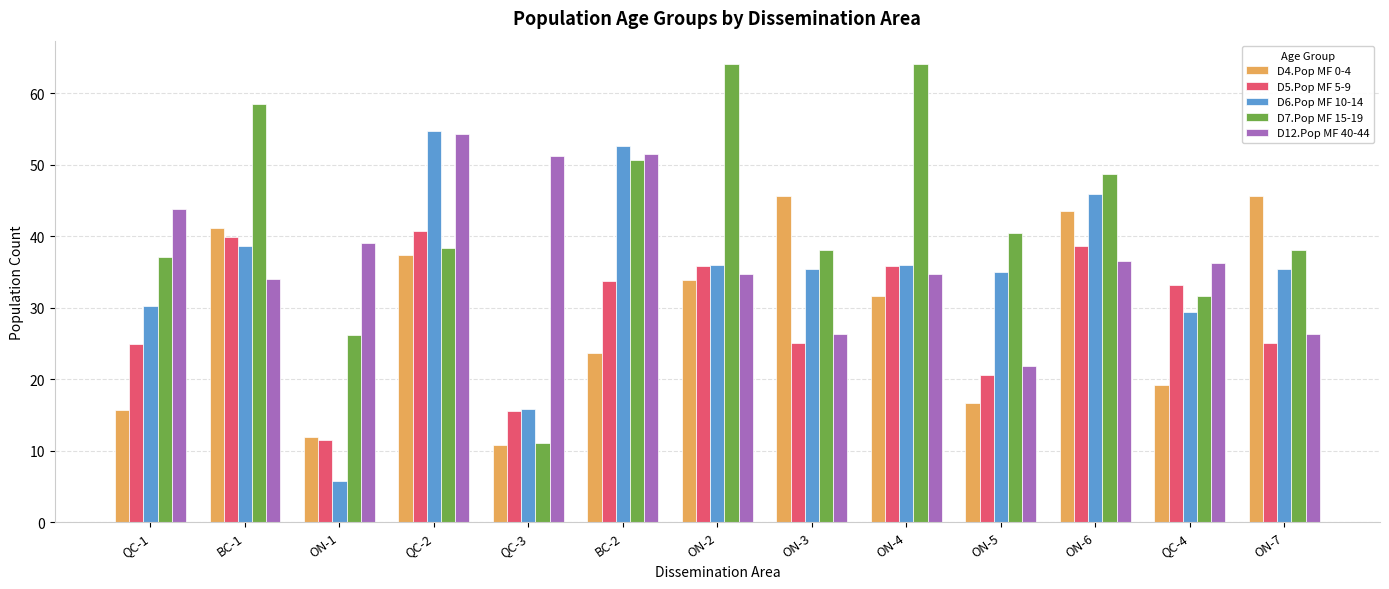

What is the label of the 6th bar from the right?

ON-3